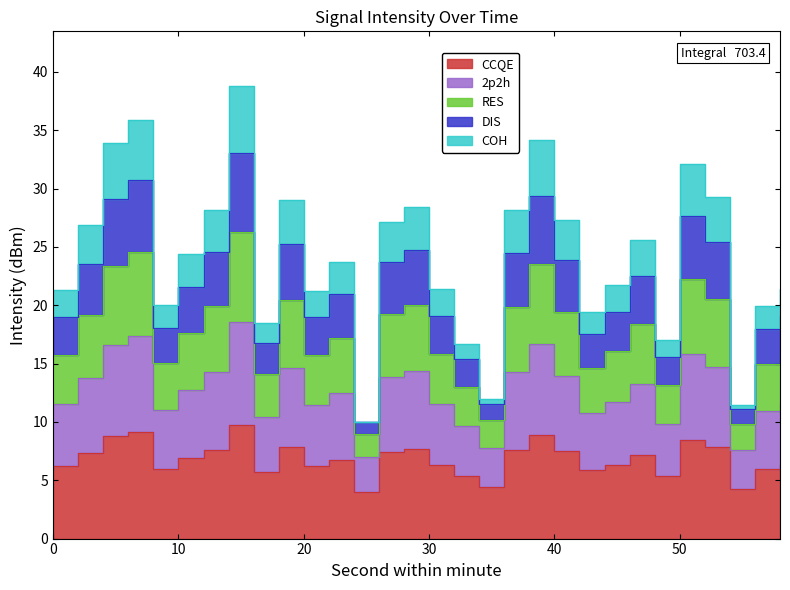

What is the maximum value for RES?

26.3